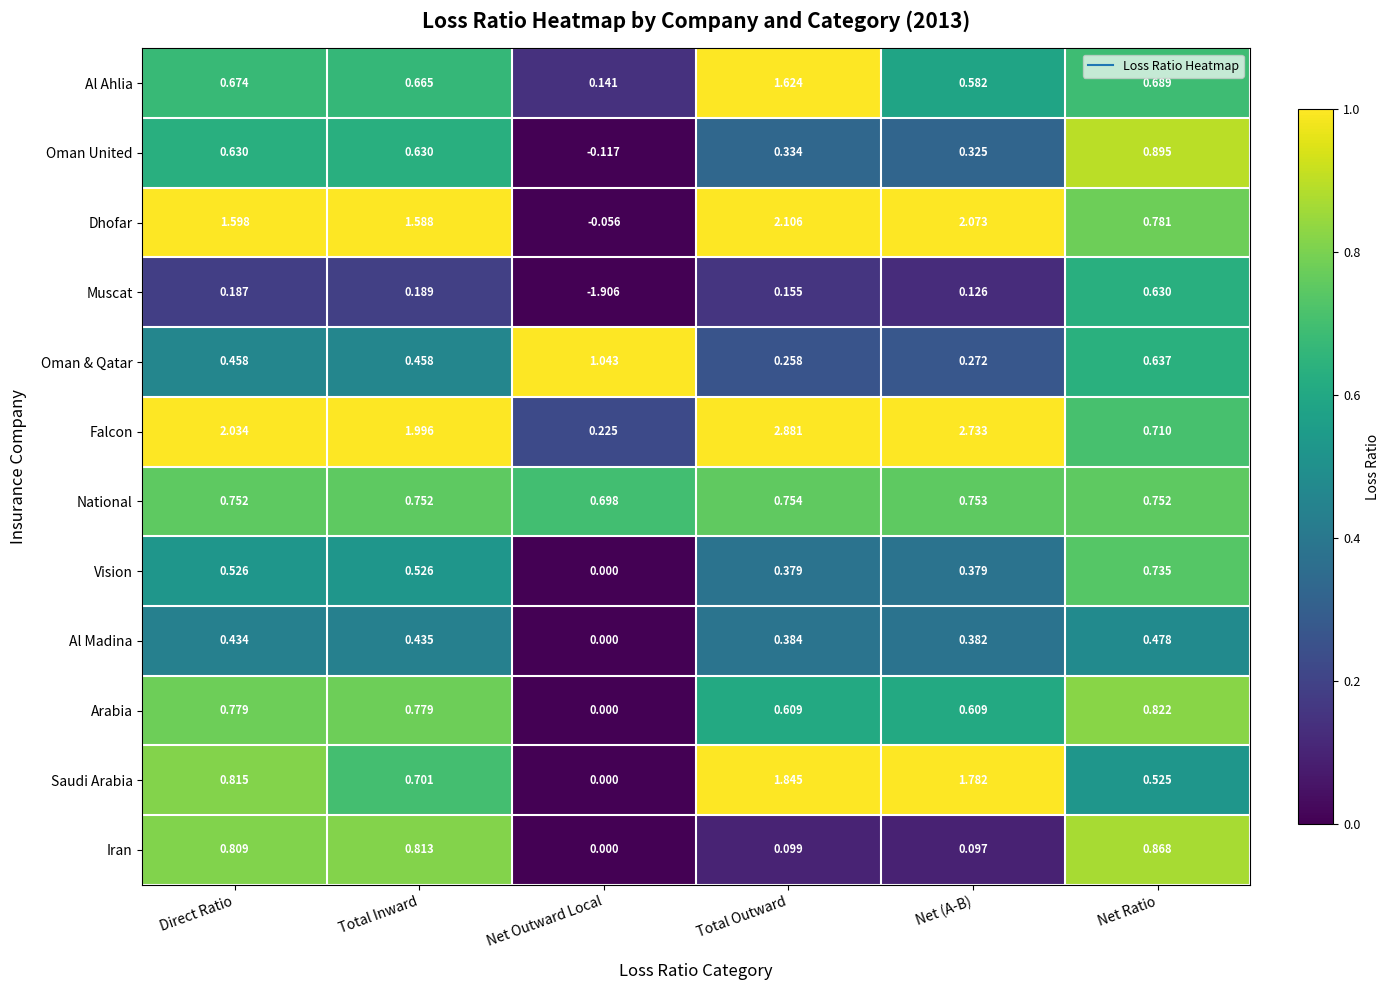

Which series has the largest range (max minus min)?

Falcon